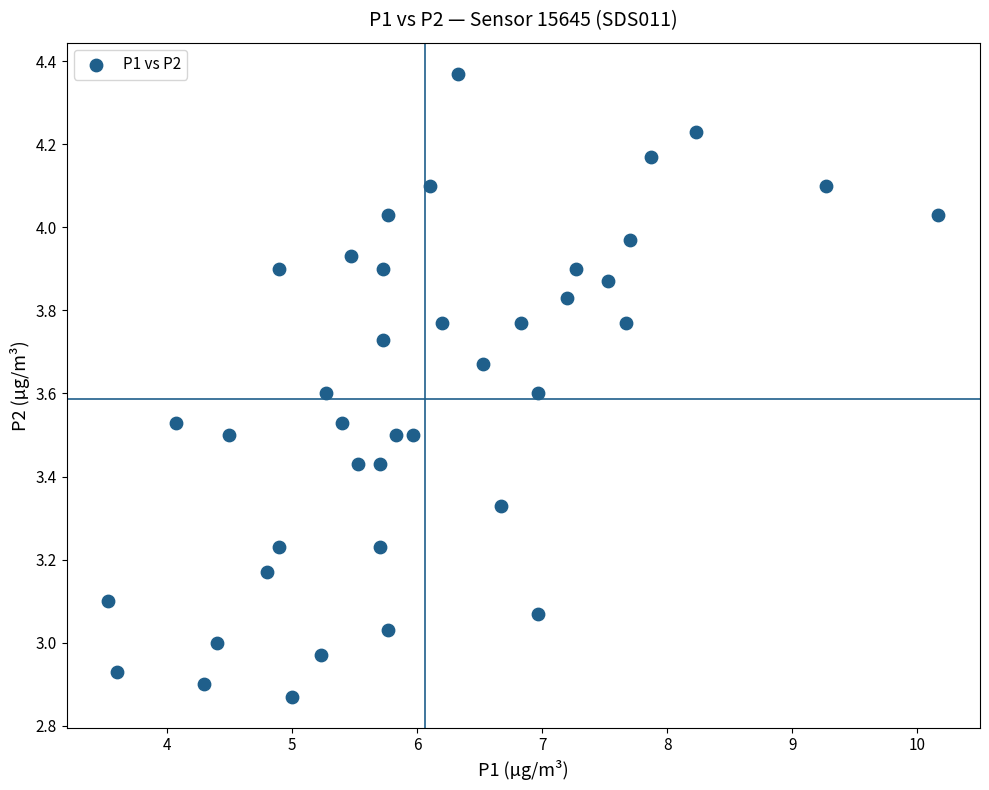

What is the range of X values (max minus min)?

6.6